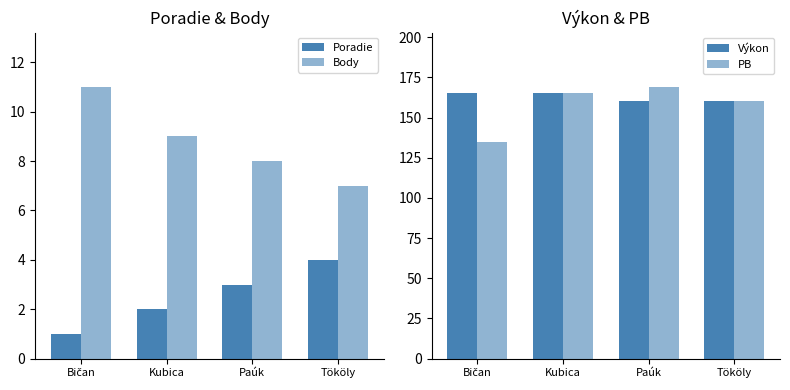

How many values in the PB series are below 165?

2